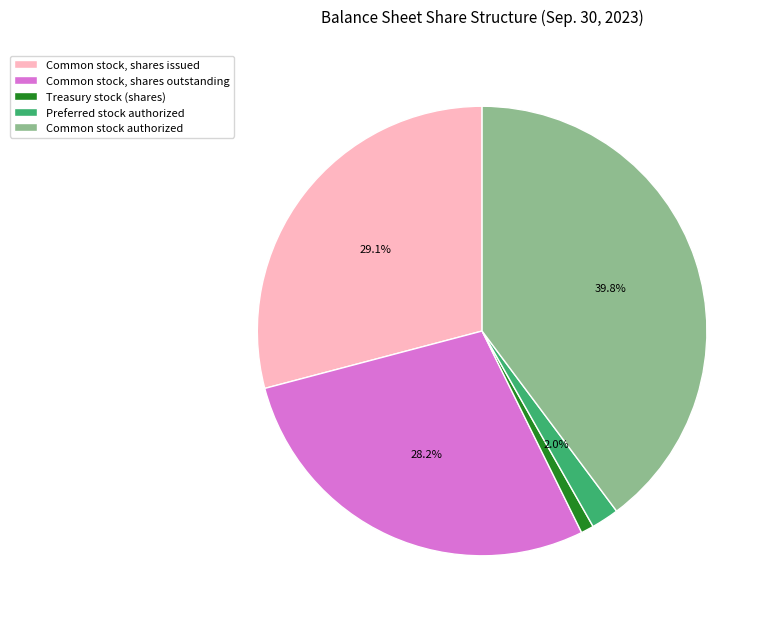

What portion of the pie excludes Common stock, shares issued?

70.9%